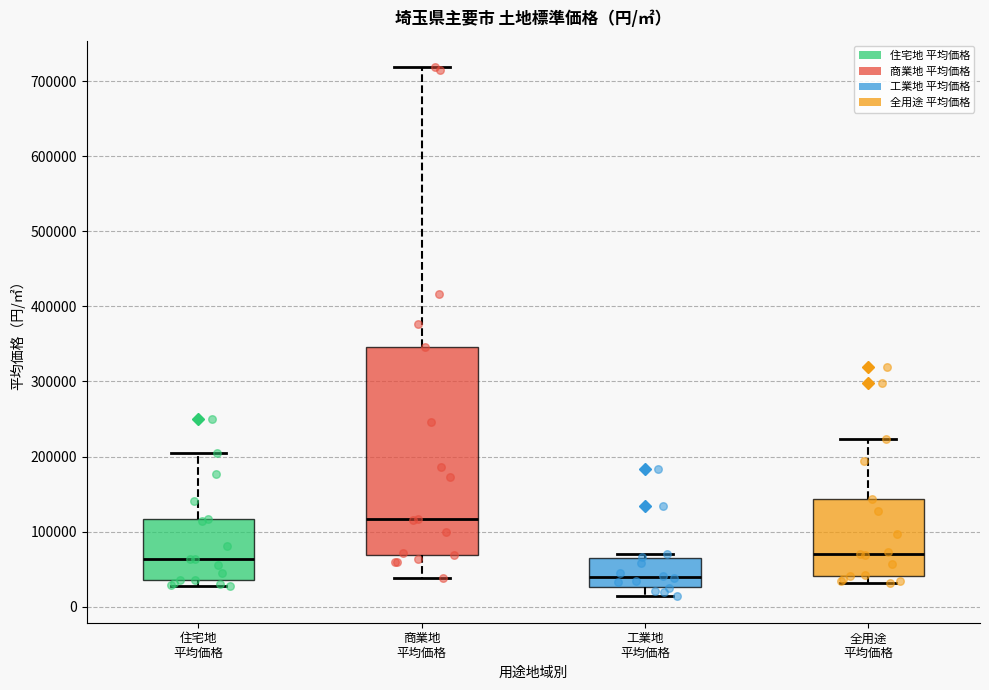

Which box's median line is the lowest?

工業地 平均価格